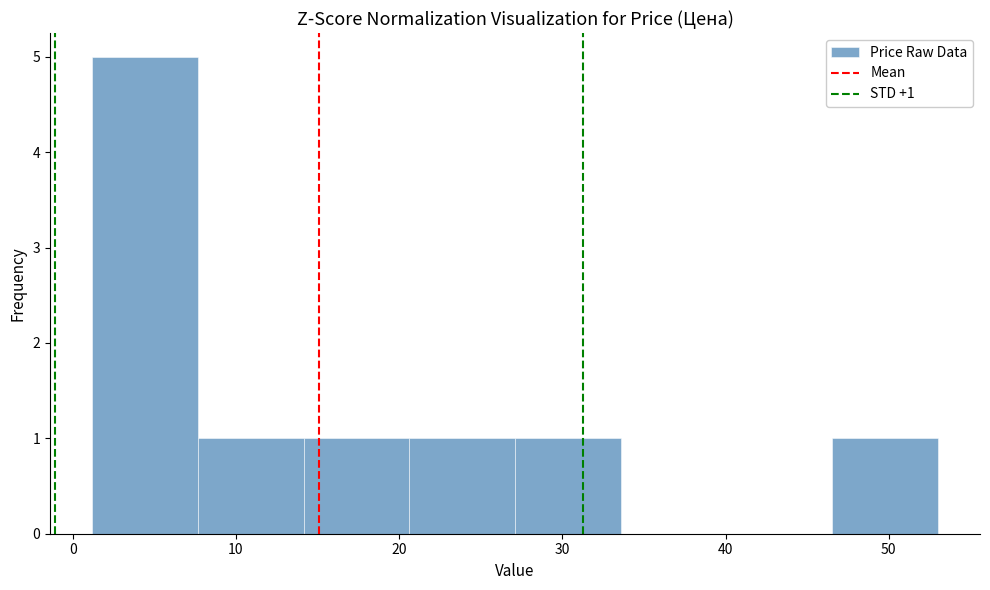

Which range on the x-axis has the tallest bar?

1 to 8